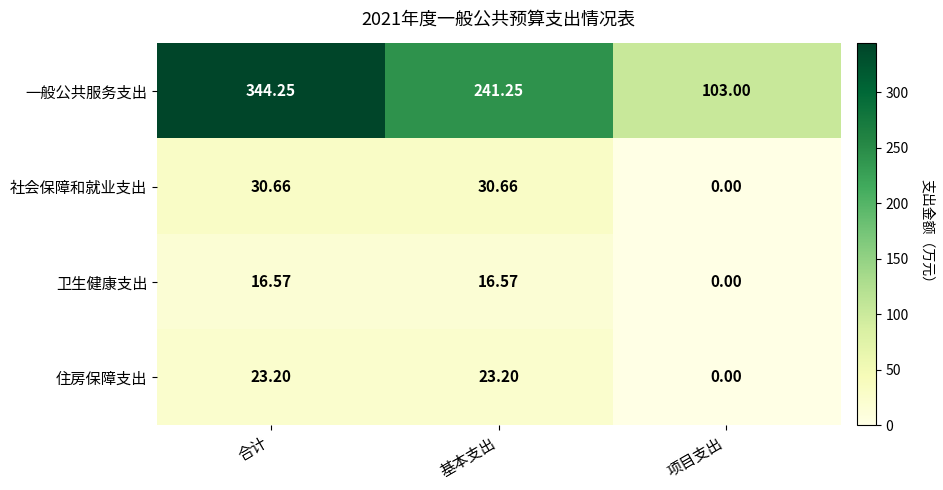

Where is 一般公共服务支出 nearest to the value 223?

基本支出